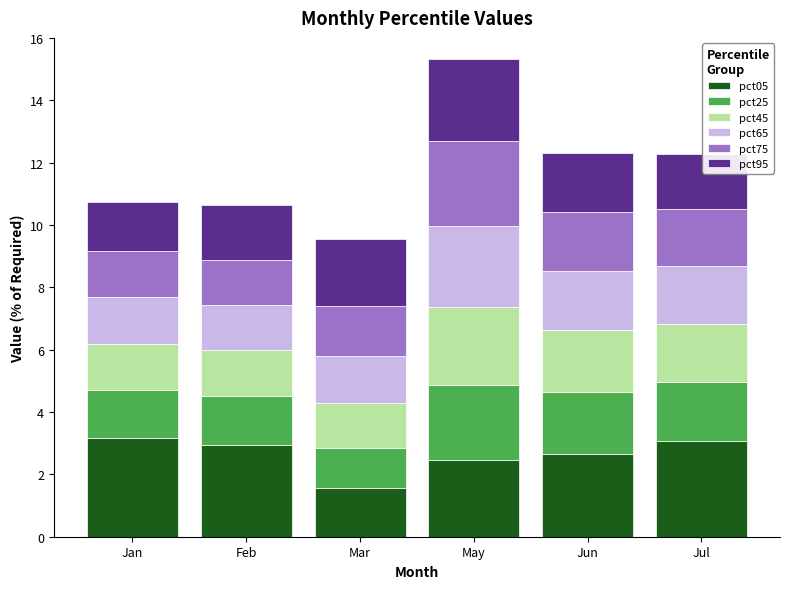

At which category is the sum across all series the highest?

May